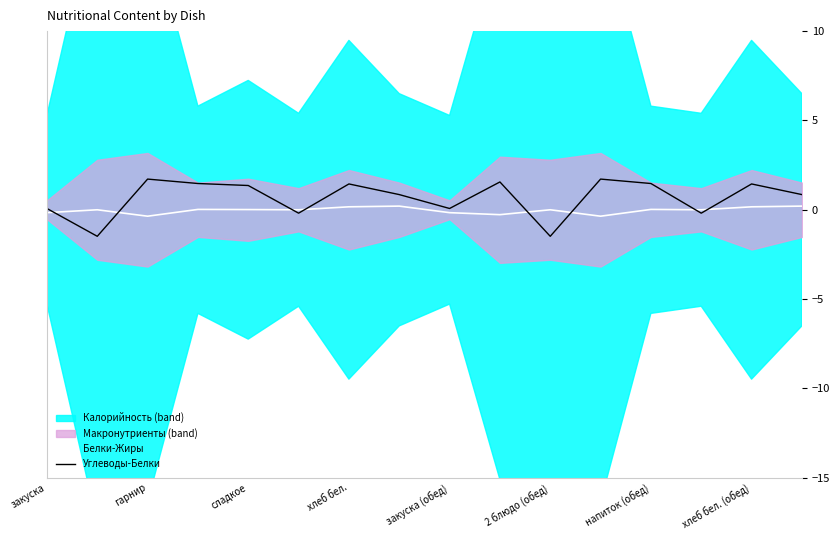

The value of Углеводы-Белки at хлеб бел. (обед) is 0.3. True or false?

False